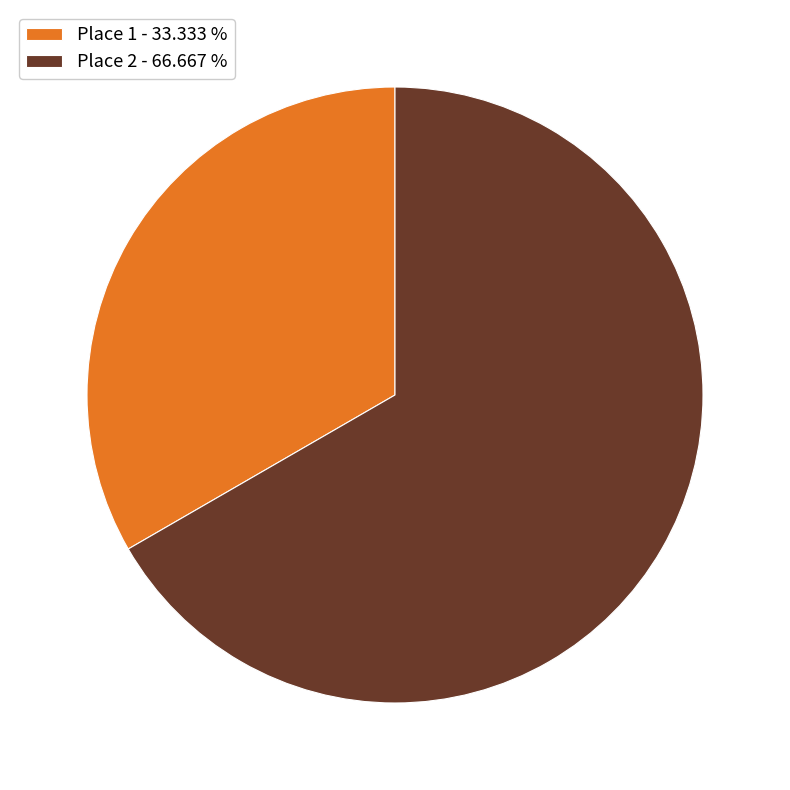

Does Place 2 - 66.667 % represent more than half of the total?

Yes